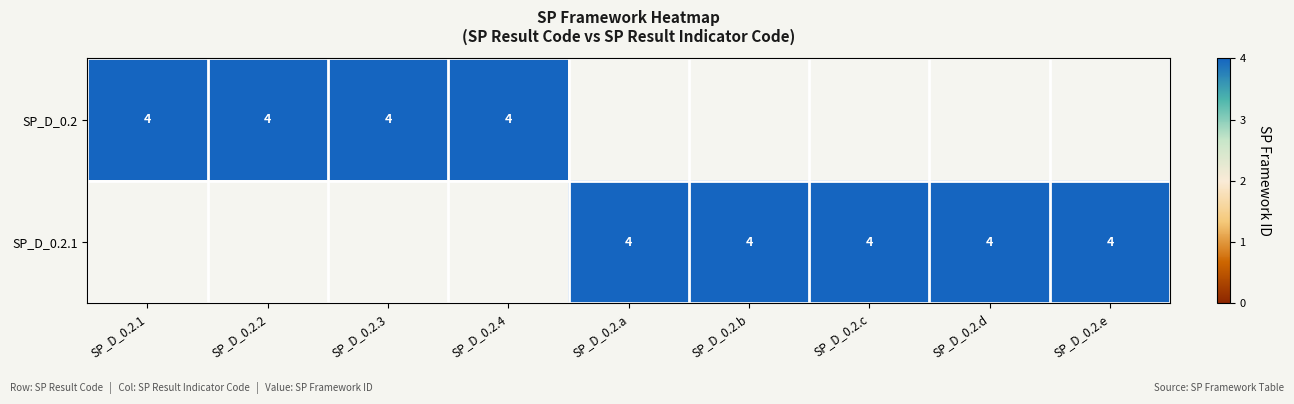

What is the sum of the SP_D_0.2 values at SP_D_0.2.a and SP_D_0.2.3?

4